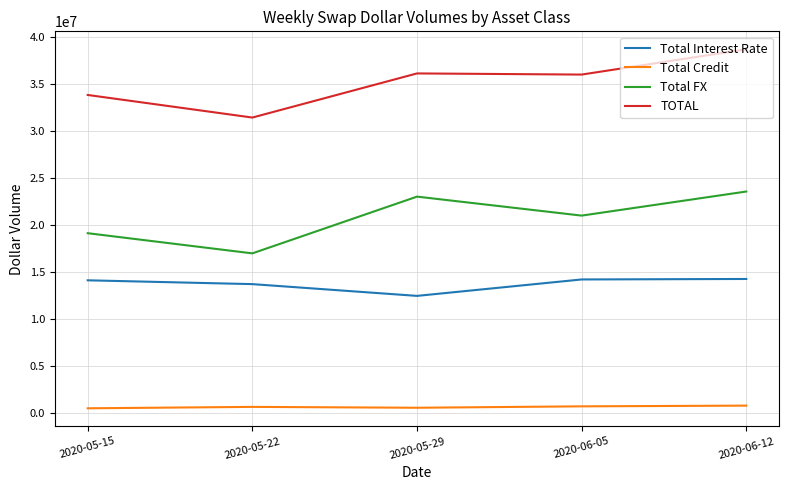

At which category is the sum across all series the highest?

2020-06-12